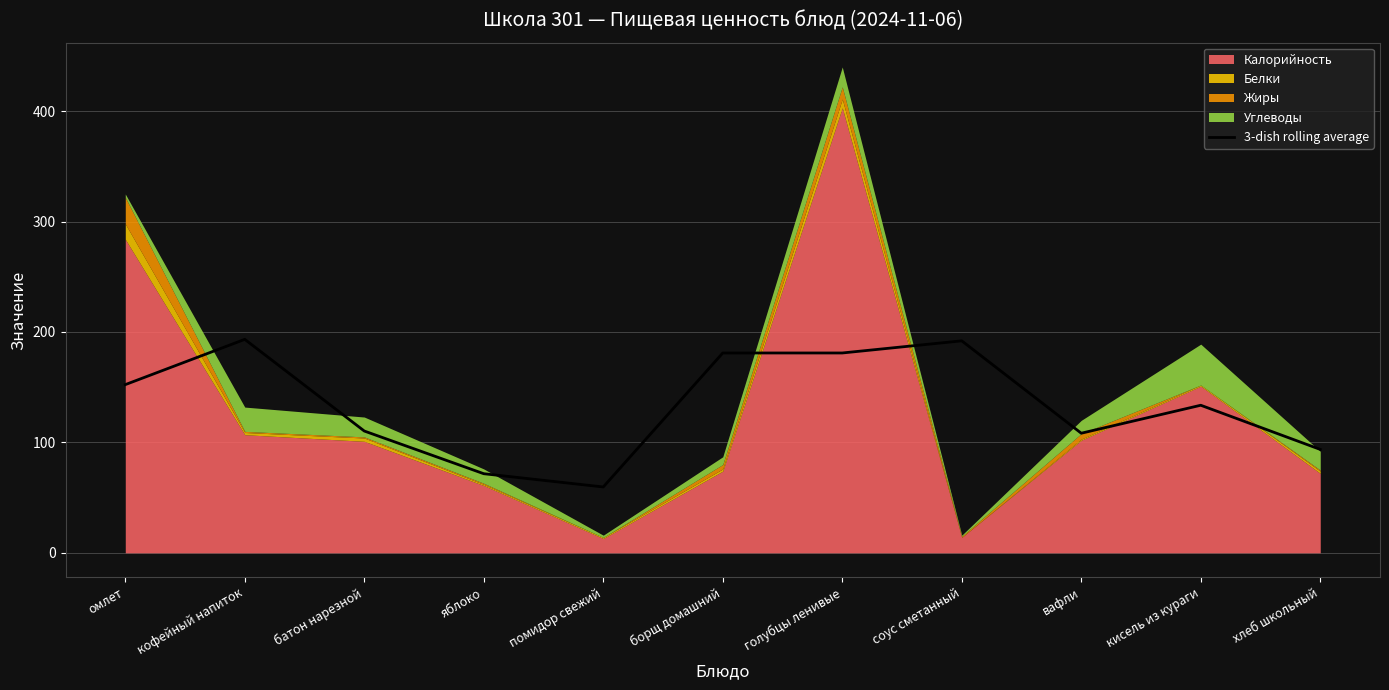

What is the average value?

134.3